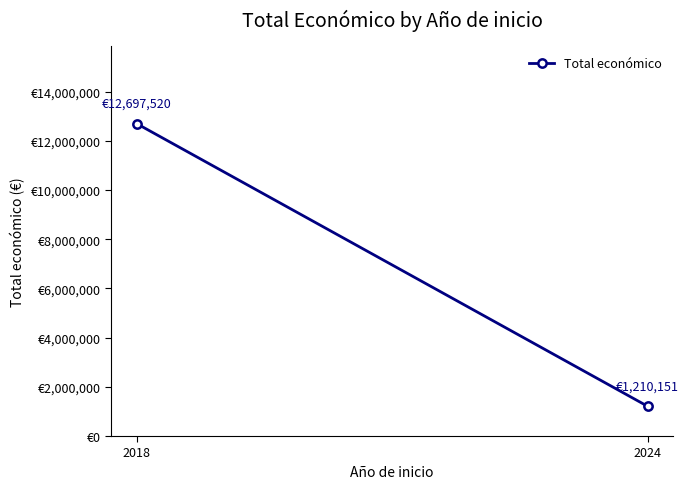

What is the minimum value shown in the chart?

1210151